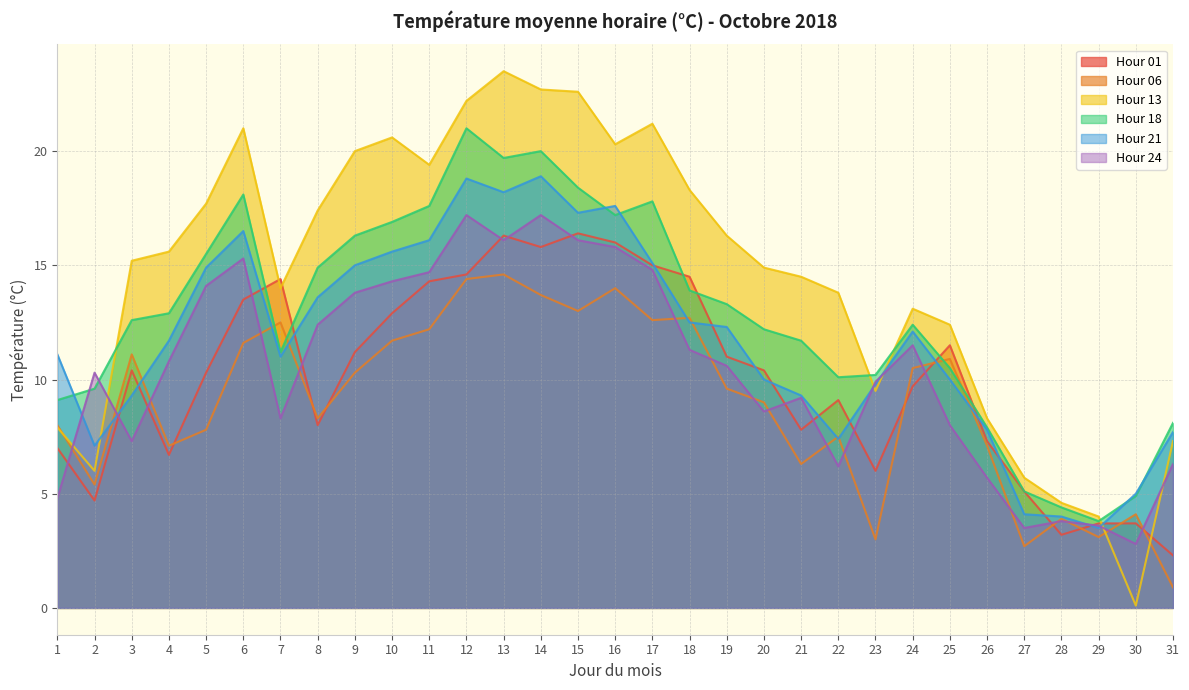

How many series are shown in this chart?

6